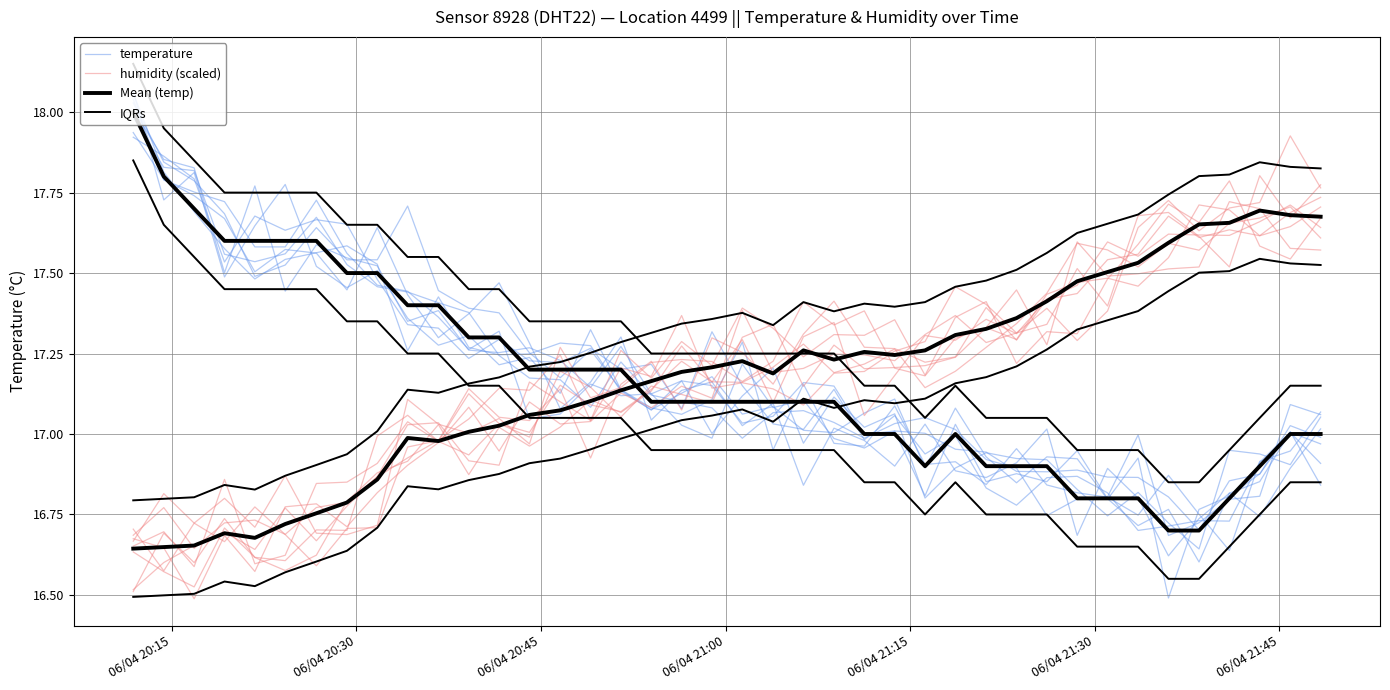

The value of Mean (temp) at 39 is 10.9. True or false?

False